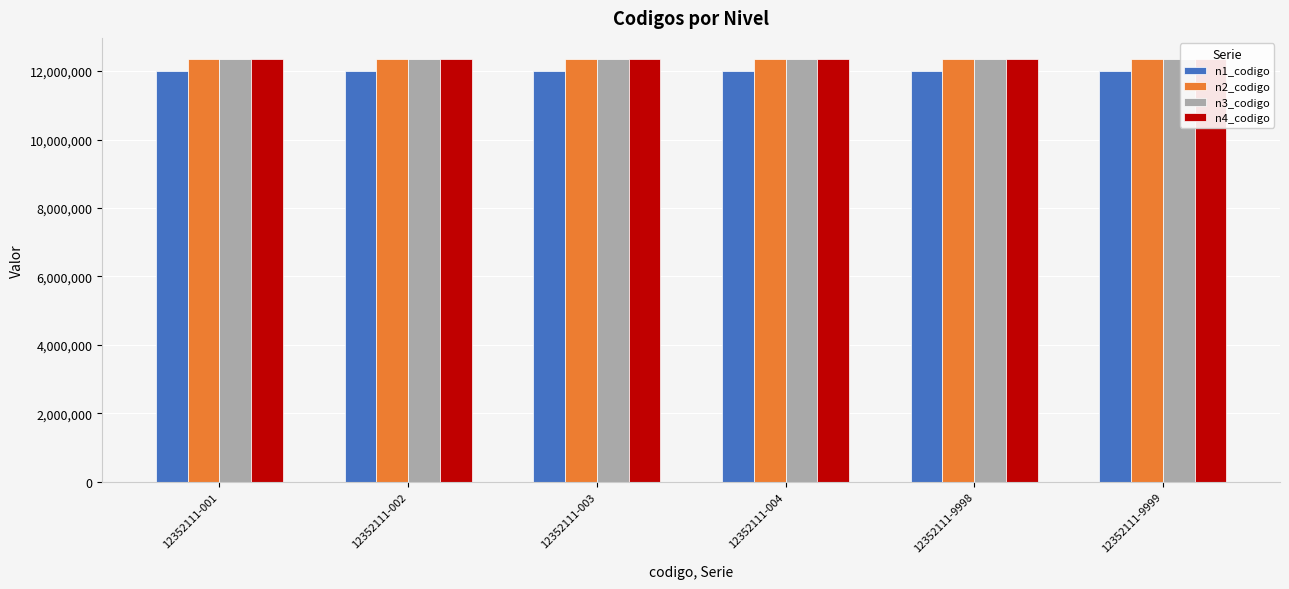

What is the sum of all n1_codigo values?

72000000